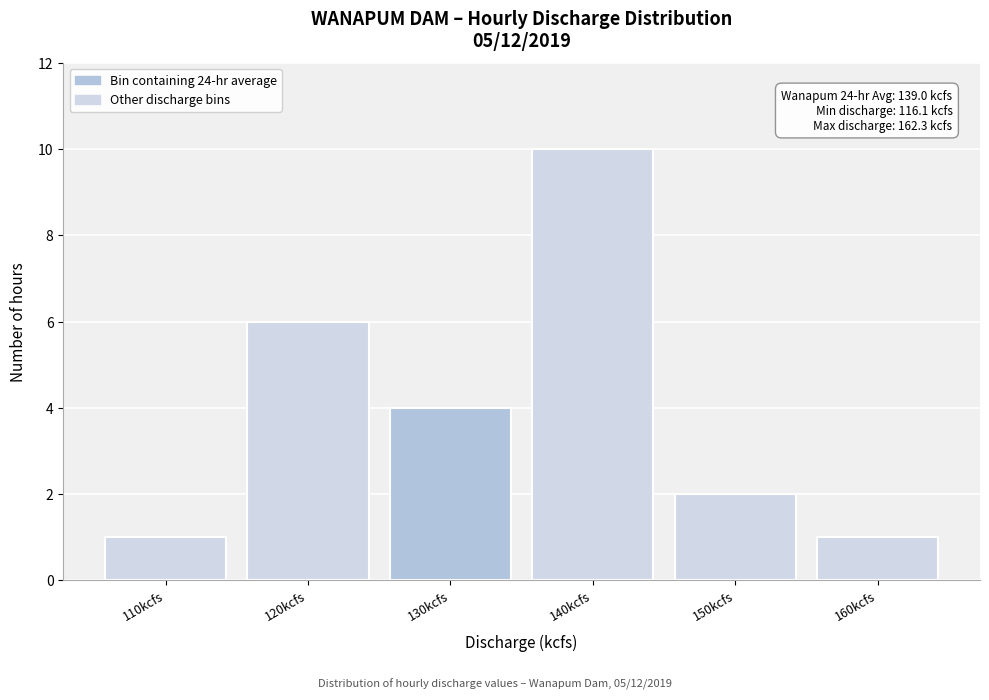

Reading left to right, what are all the values shown in this chart?

1	6	4	10	2	1